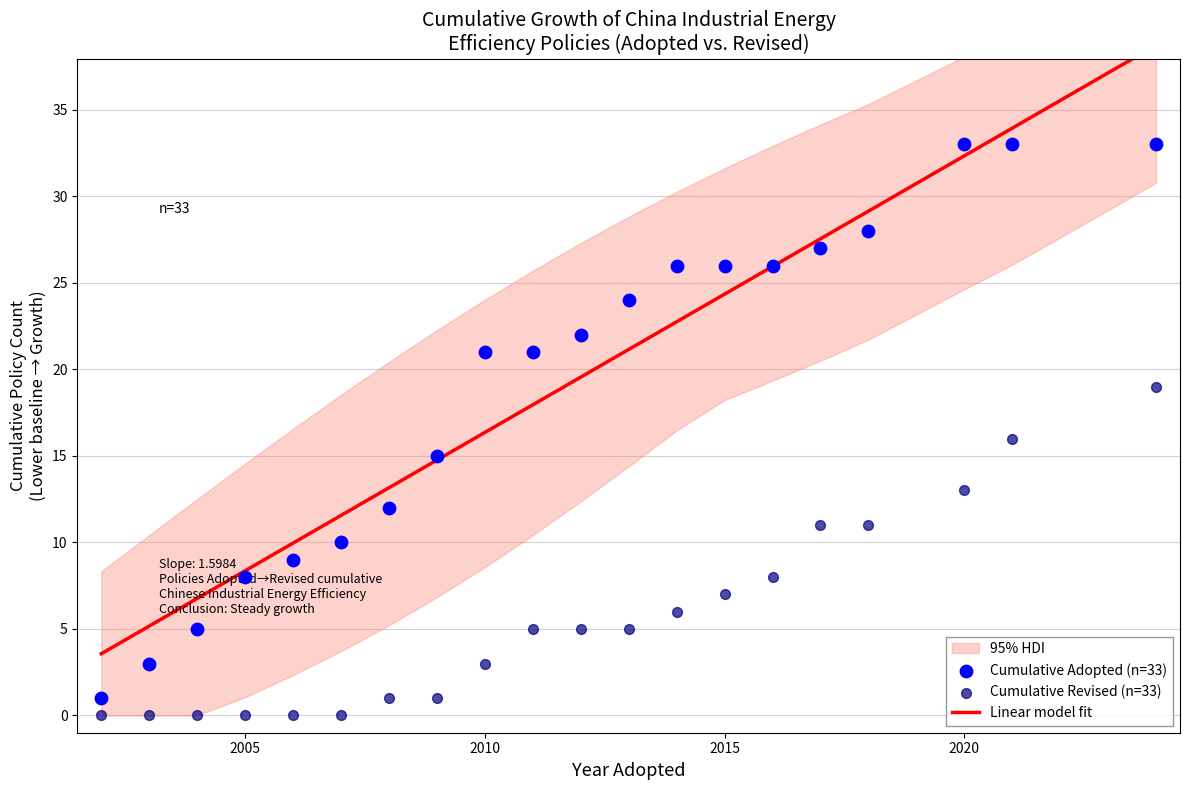

Is the value of Cumulative Revised (n=33) at 17 greater than the value of Linear model fit at 16?

No